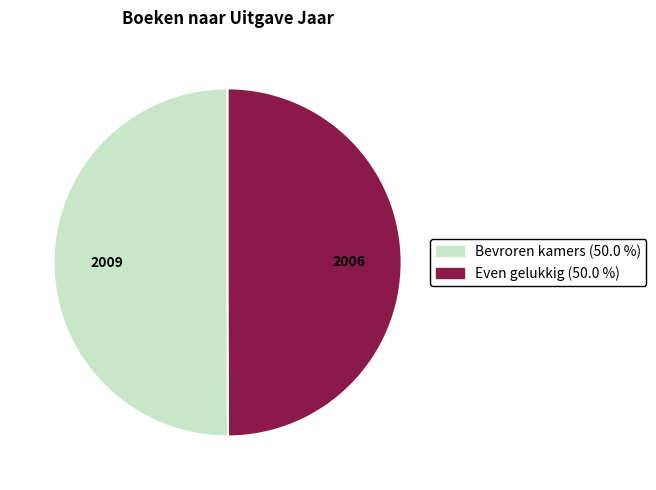

Is it true that Bevroren kamers is 63% of the pie?

False